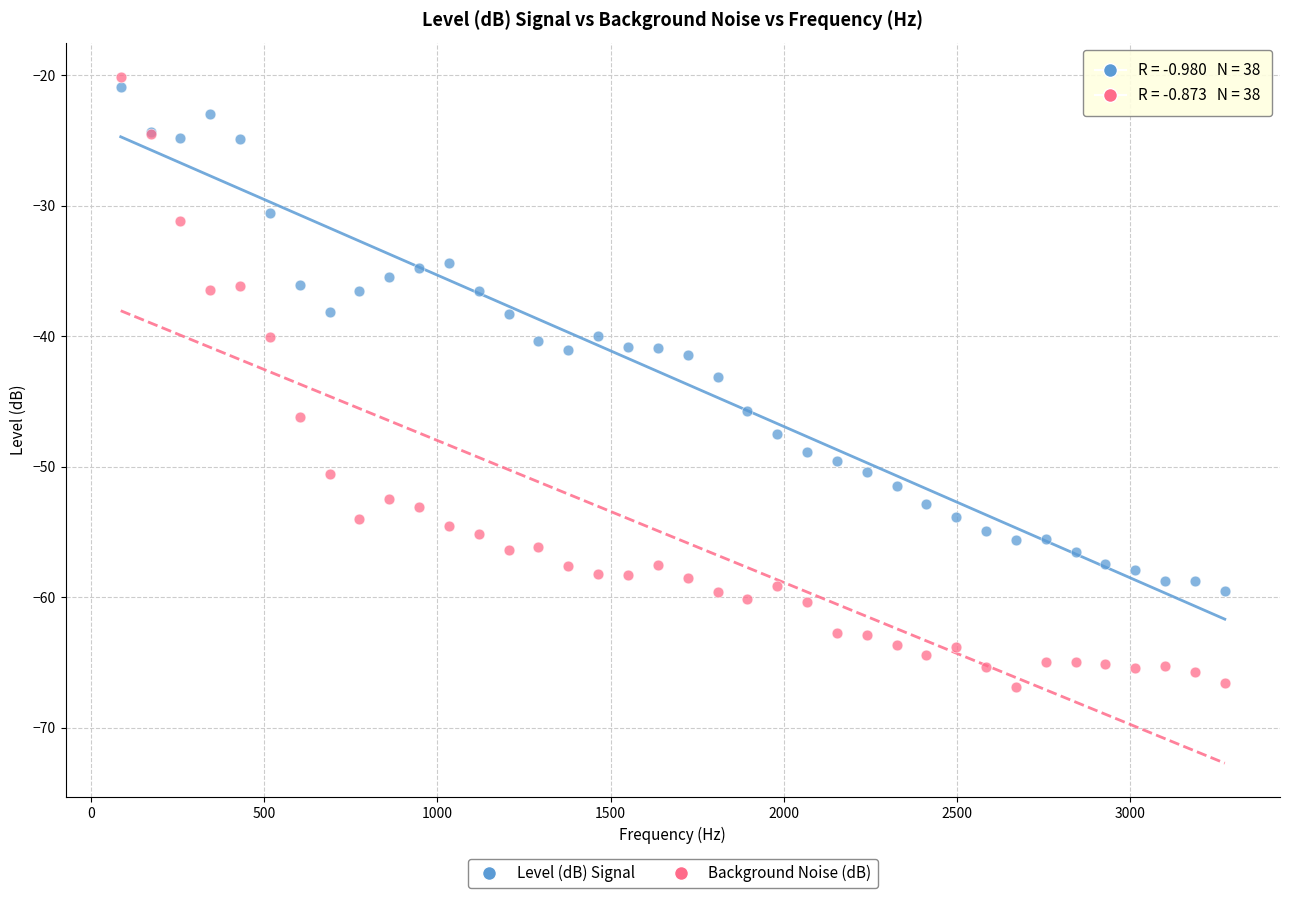

Which series has the largest Y range (max minus min)?

Background Noise (dB)